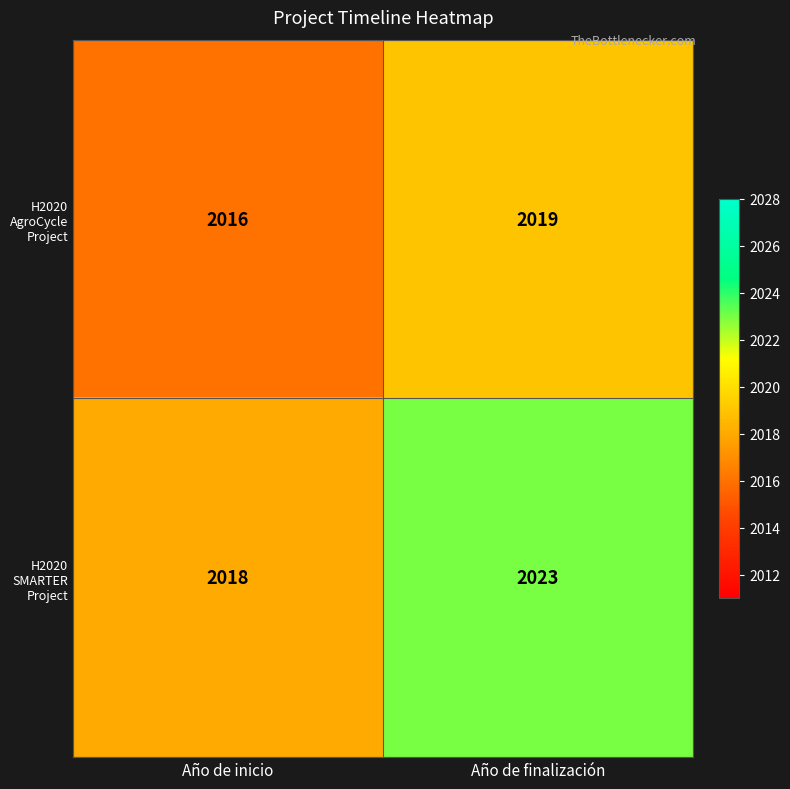

How many data points in H2020 SMARTER Project are less than 2023?

1